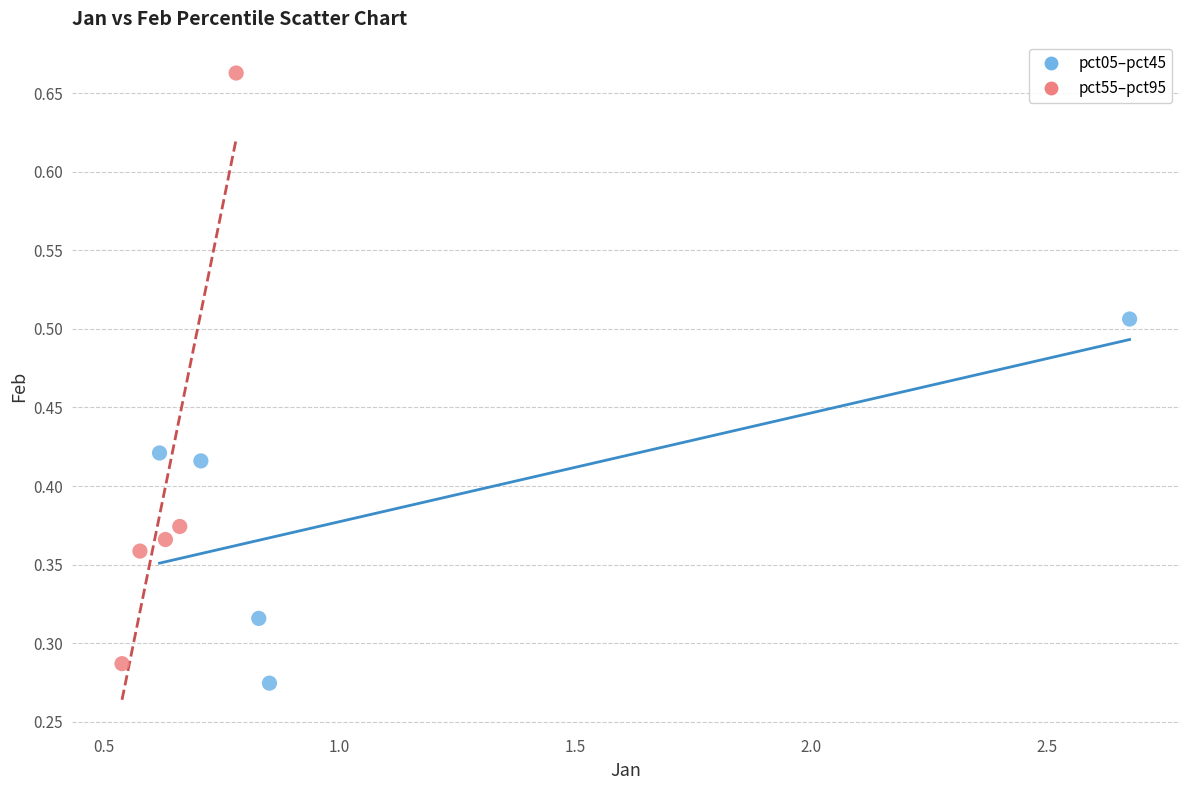

Which series reaches the maximum Y coordinate?

pct55–pct95